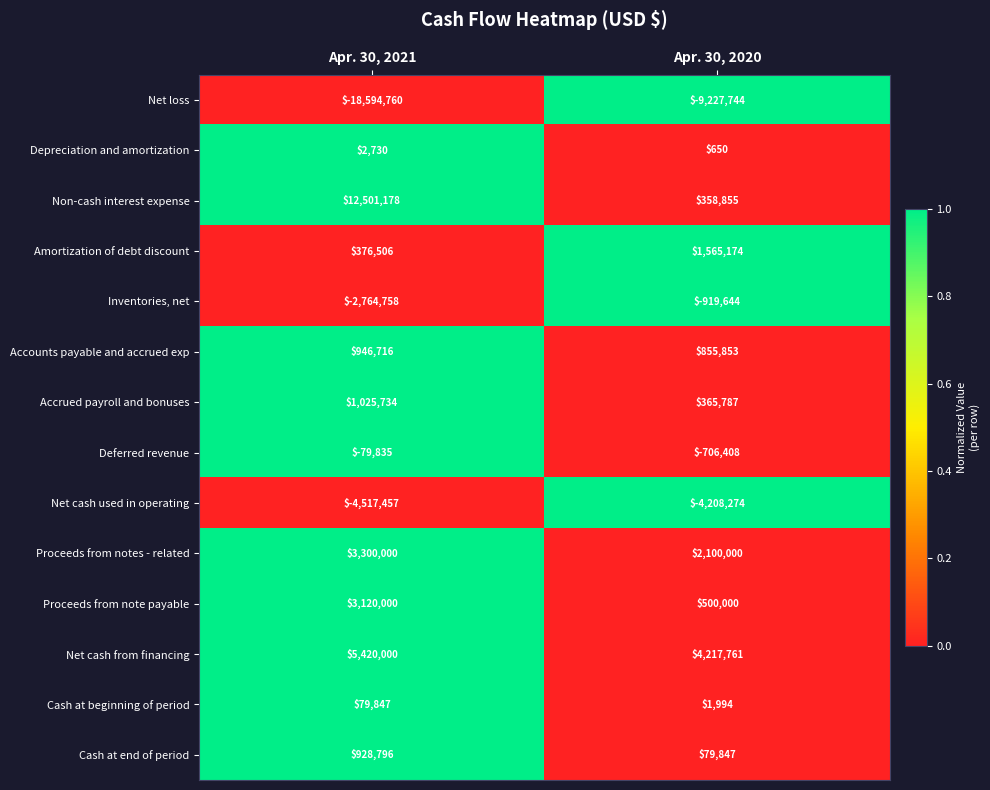

List the series in order of their peak value, lowest first.

Net loss, Net cash used in operating, Inventories, net, Deferred revenue, Depreciation and amortization, Cash at beginning of period, Cash at end of period, Accounts payable and accrued exp, Accrued payroll and bonuses, Amortization of debt discount, Proceeds from note payable, Proceeds from notes - related, Net cash from financing, Non-cash interest expense